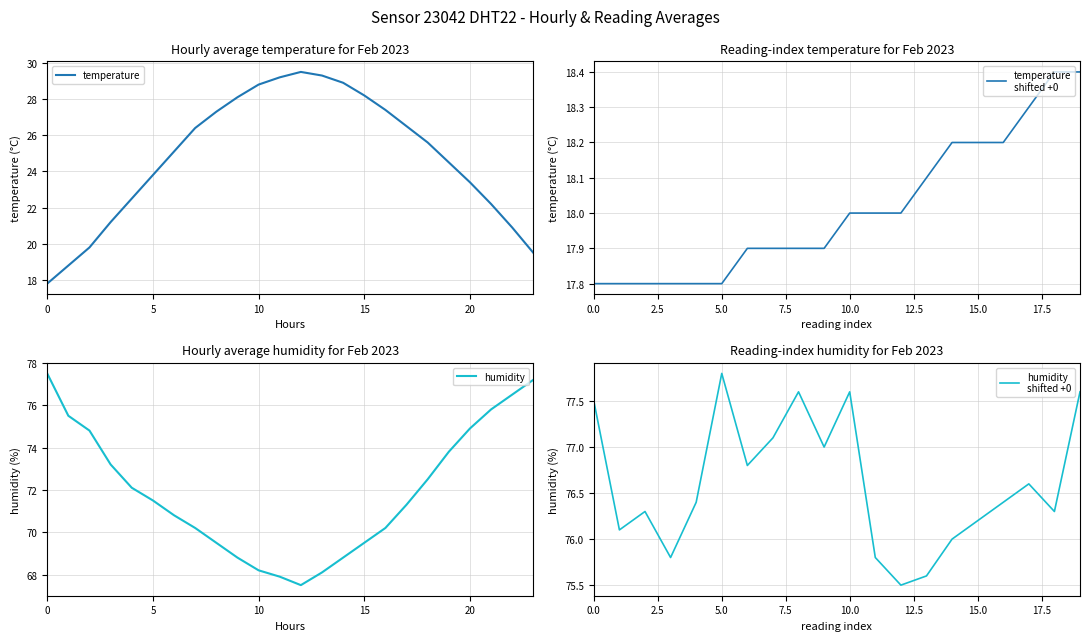

The value of humidity at 19:00 is 109.6. True or false?

False